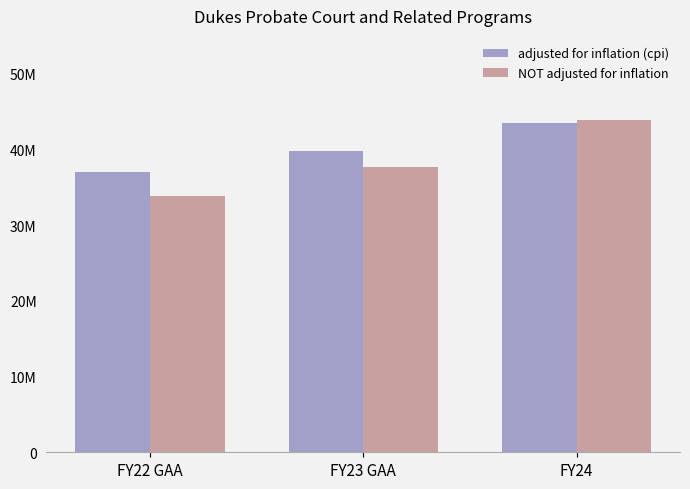

What is the average value of the adjusted for inflation (cpi) series?

40112579